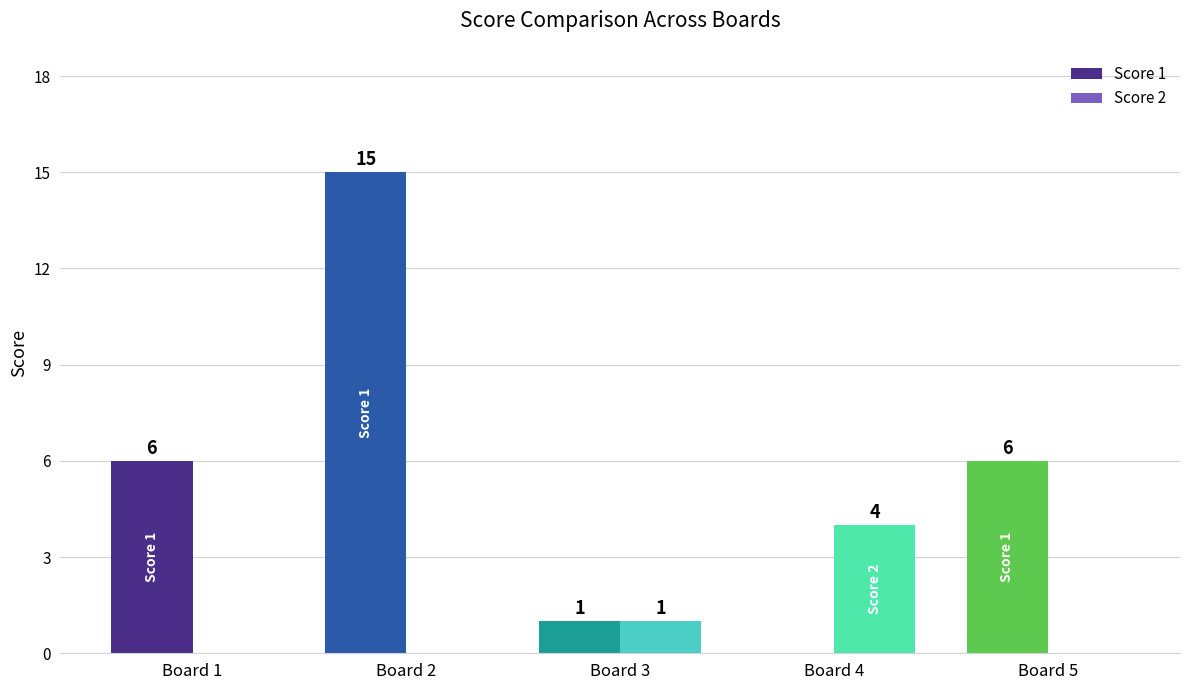

Reading left to right, list all the values displayed in this chart.

Score 1: Board 1=6	Board 2=15	Board 3=1	Board 4=0	Board 5=6
Score 2: Board 1=0	Board 2=0	Board 3=1	Board 4=4	Board 5=0